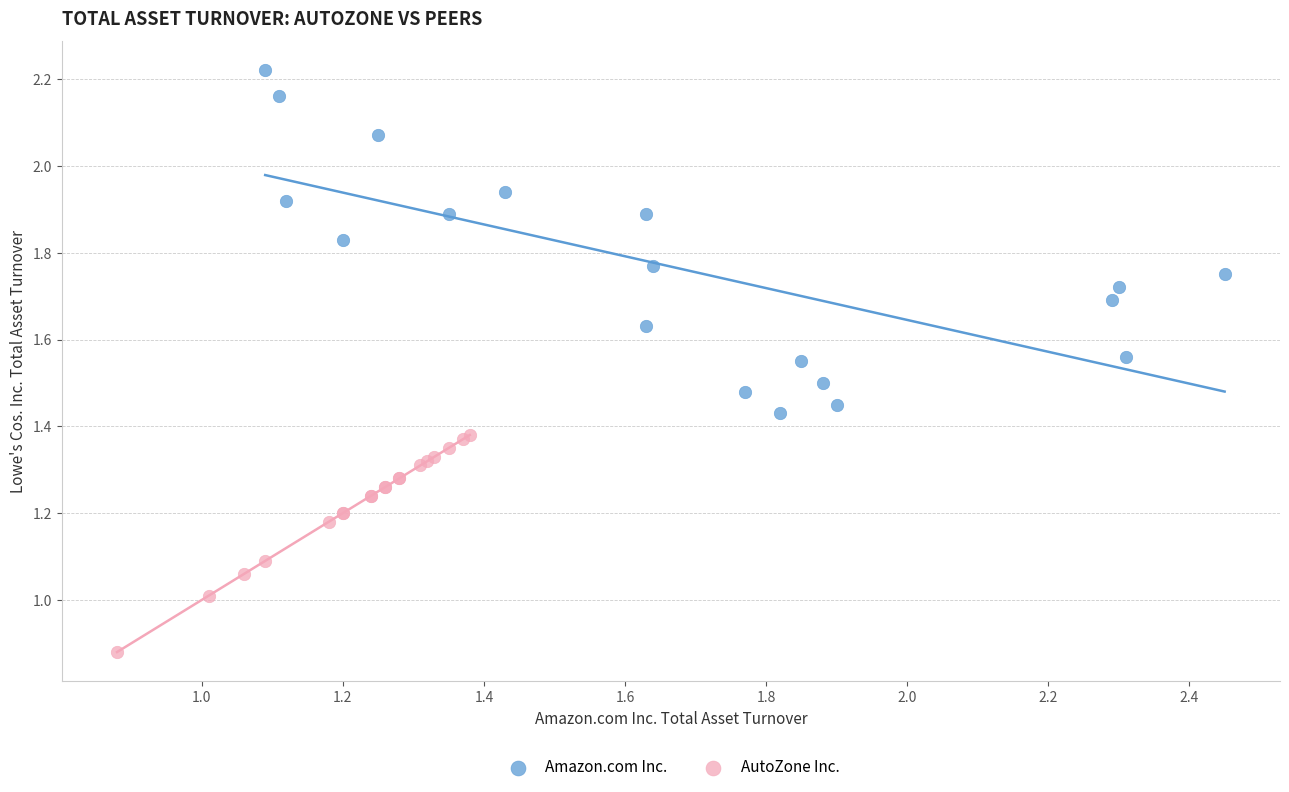

Which series has the widest spread of Y values?

Amazon.com Inc.